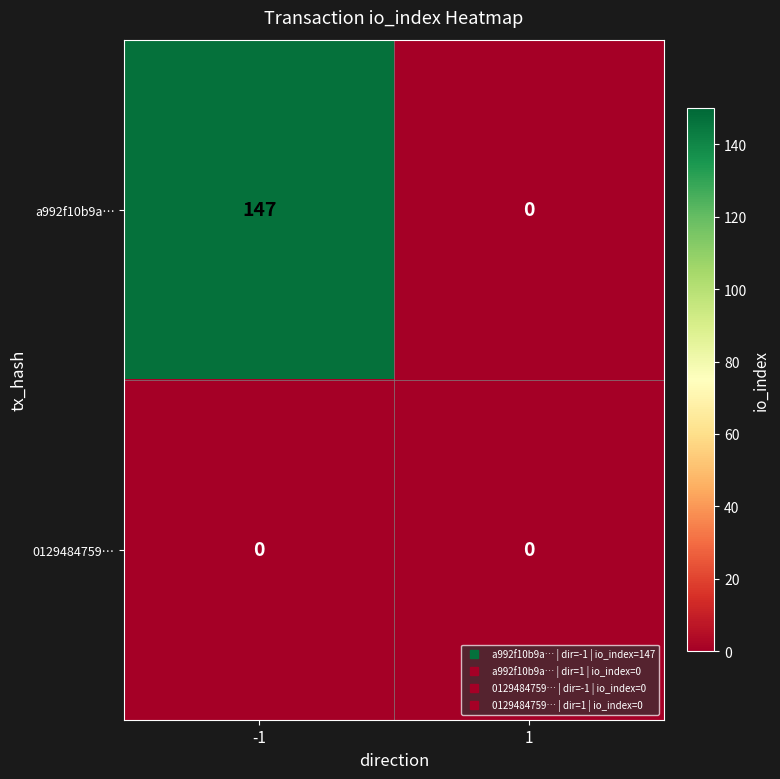

Reading left to right, what are all the values shown in this chart?

a992f10b9a…: -1=147	1=0
0129484759…: -1=0	1=0